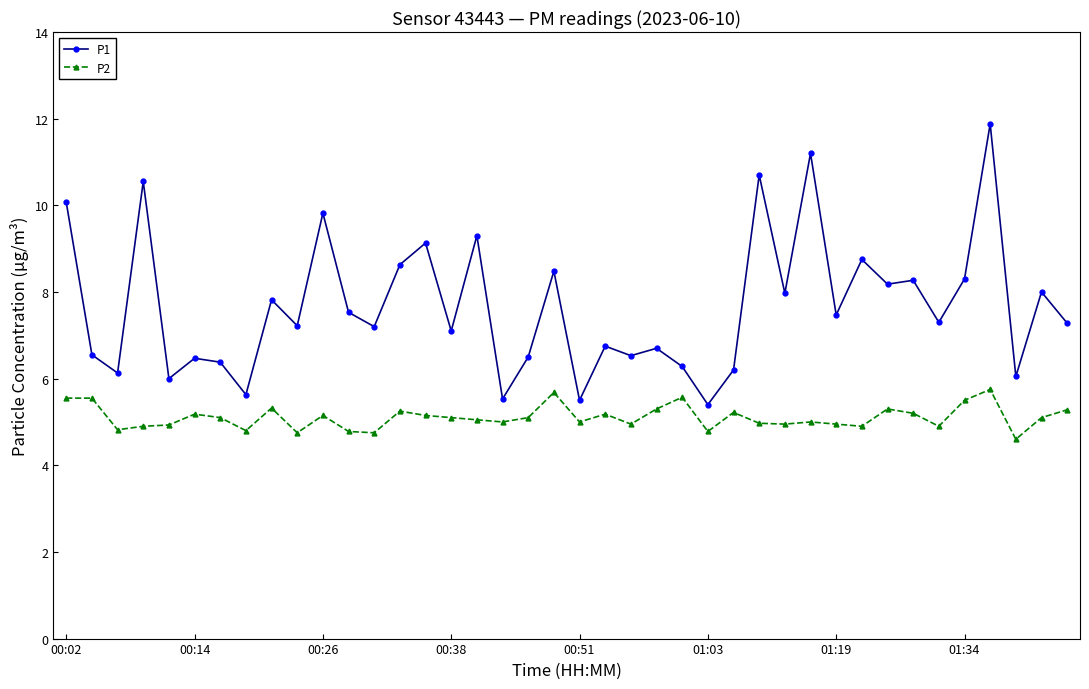

Which series has the largest total across all categories?

P1